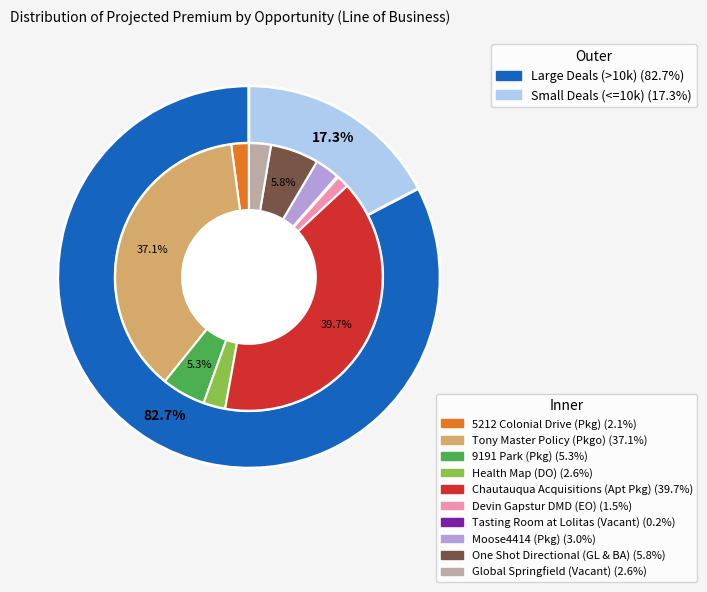

What is the smallest slice in the pie chart?

Tasting Room at Lolitas (Vacant)